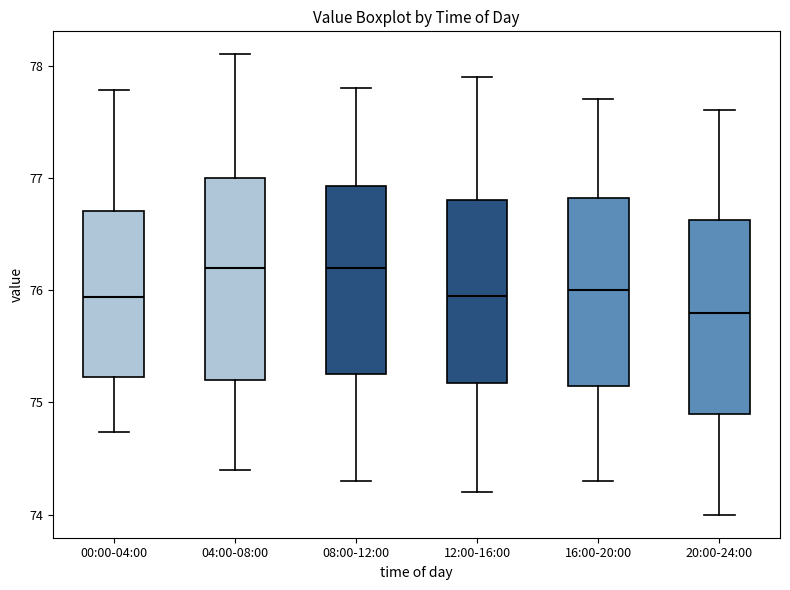

Reading left to right, transcribe this box plot: for each box, give where its median line is, the range the box spans, and where its two whiskers end, as read against the y-axis. The values are not printed on the chart, so give them approximately, as read against the axis.

00:00-04:00: median 75.9, box 75.2 to 76.7, whiskers 74.7 to 77.8
04:00-08:00: median 76.2, box 75.2 to 77.0, whiskers 74.4 to 78.1
08:00-12:00: median 76.2, box 75.3 to 76.9, whiskers 74.3 to 77.8
12:00-16:00: median 76.0, box 75.2 to 76.8, whiskers 74.2 to 77.9
16:00-20:00: median 76.0, box 75.2 to 76.8, whiskers 74.3 to 77.7
20:00-24:00: median 75.8, box 74.9 to 76.6, whiskers 74.0 to 77.6